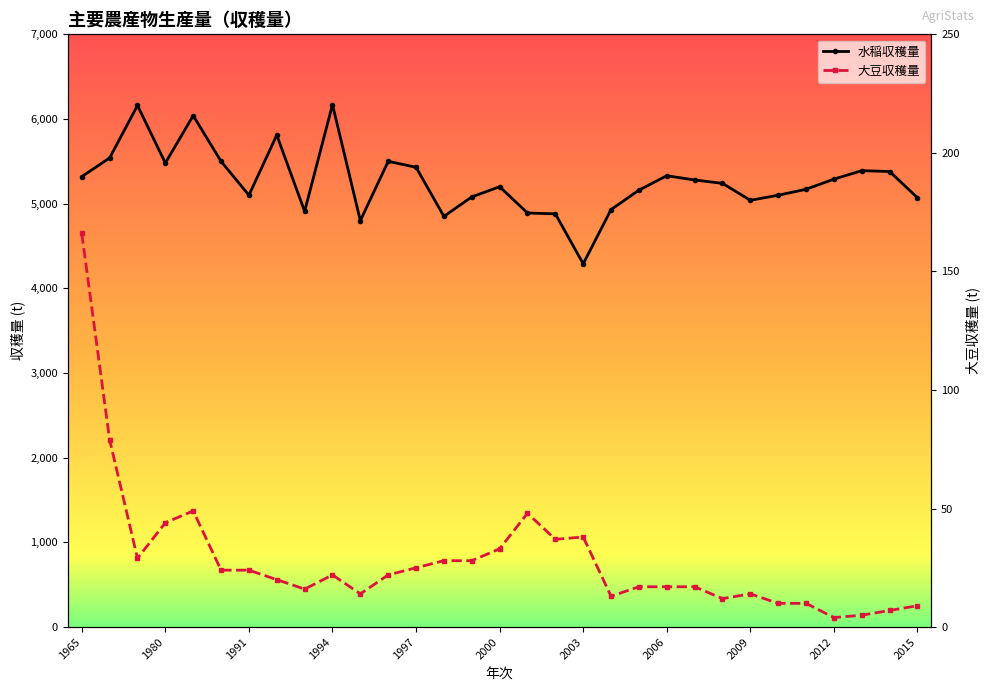

The 大豆収穫量 series shows 17 at 23. True or false?

False